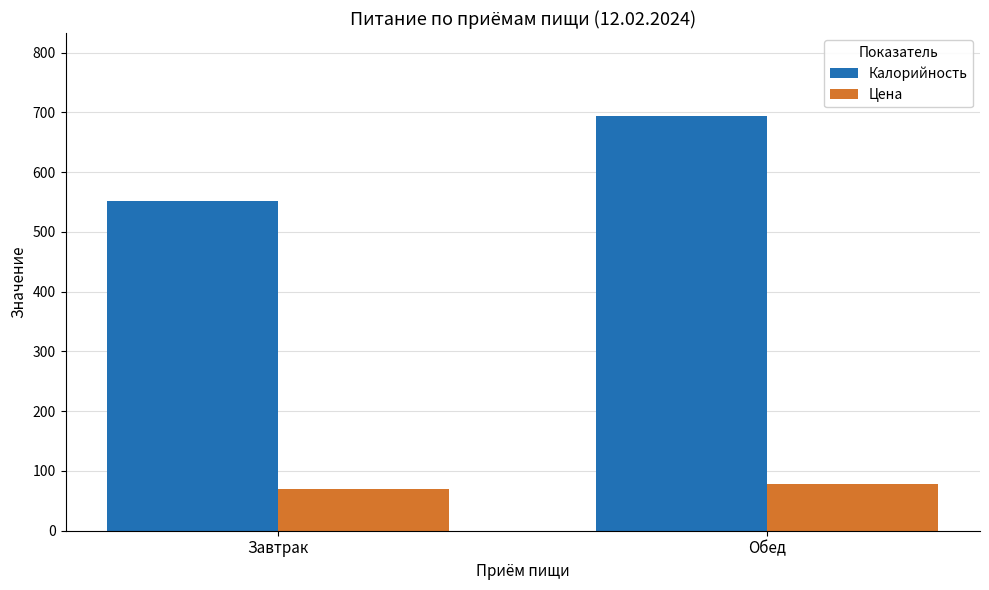

Count the number of categories in the chart.

2